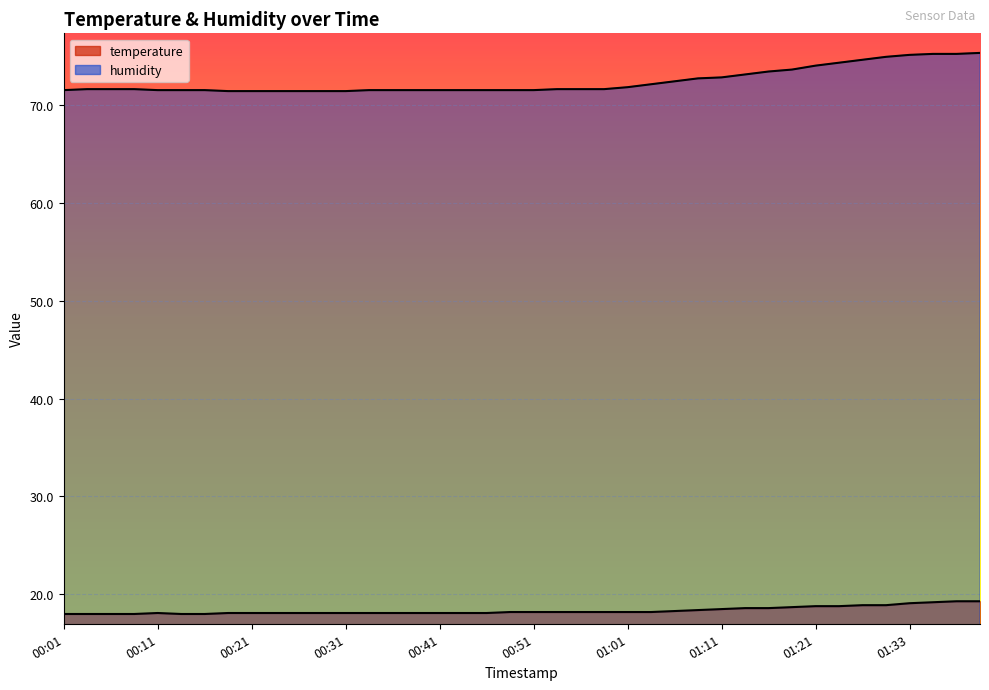

The value of humidity at 00:41 is 114.9. True or false?

False